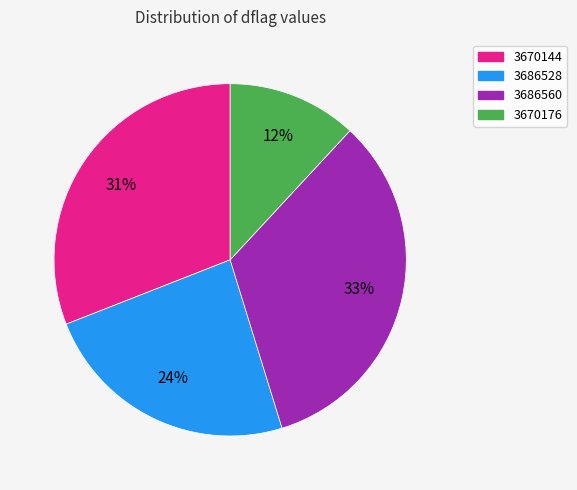

Does 3686560 represent more than half of the total?

No